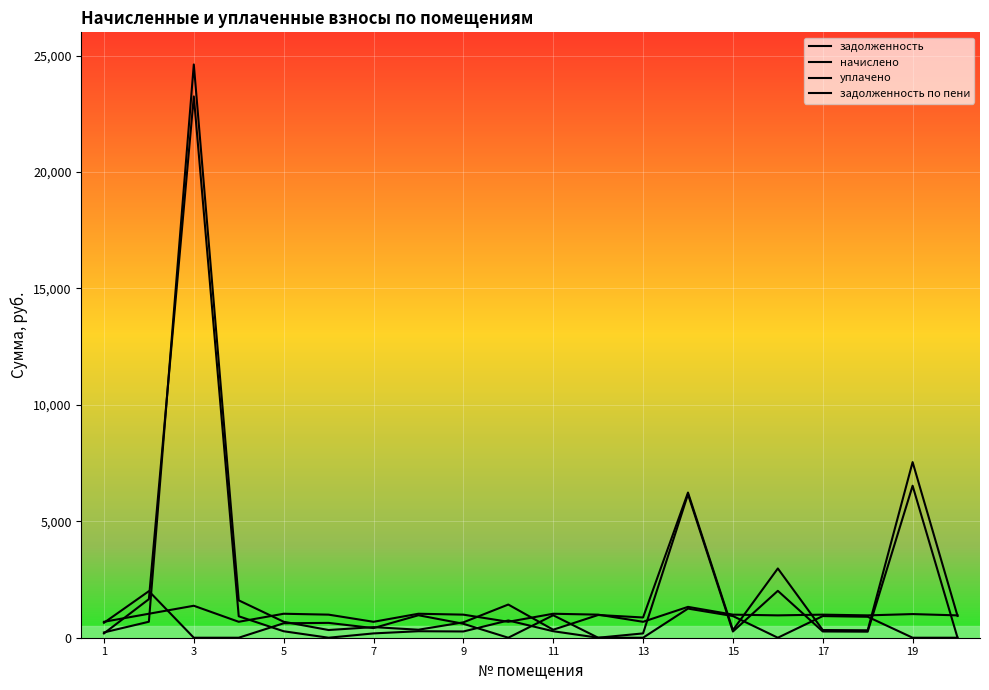

List the series in order of their peak value, lowest first.

начислено, уплачено, задолженность, задолженность_пени